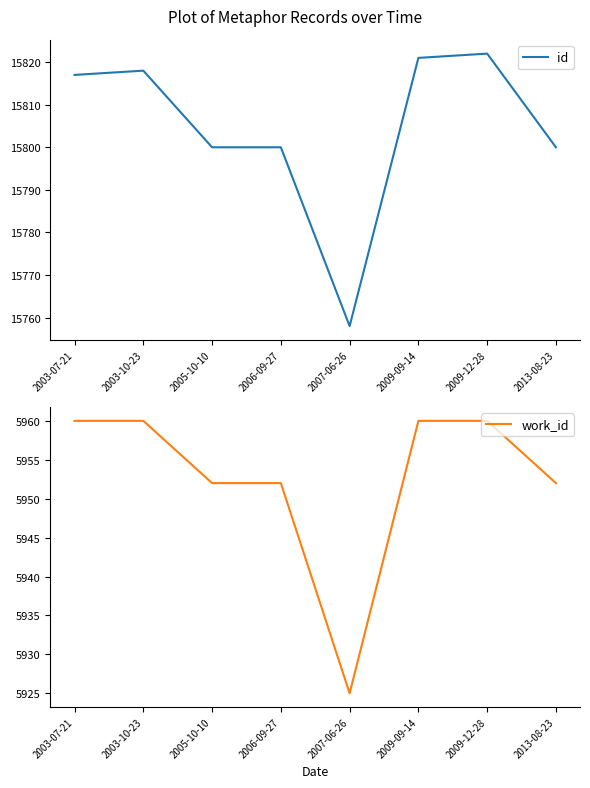

At which label does id reach its peak?

2009-12-28